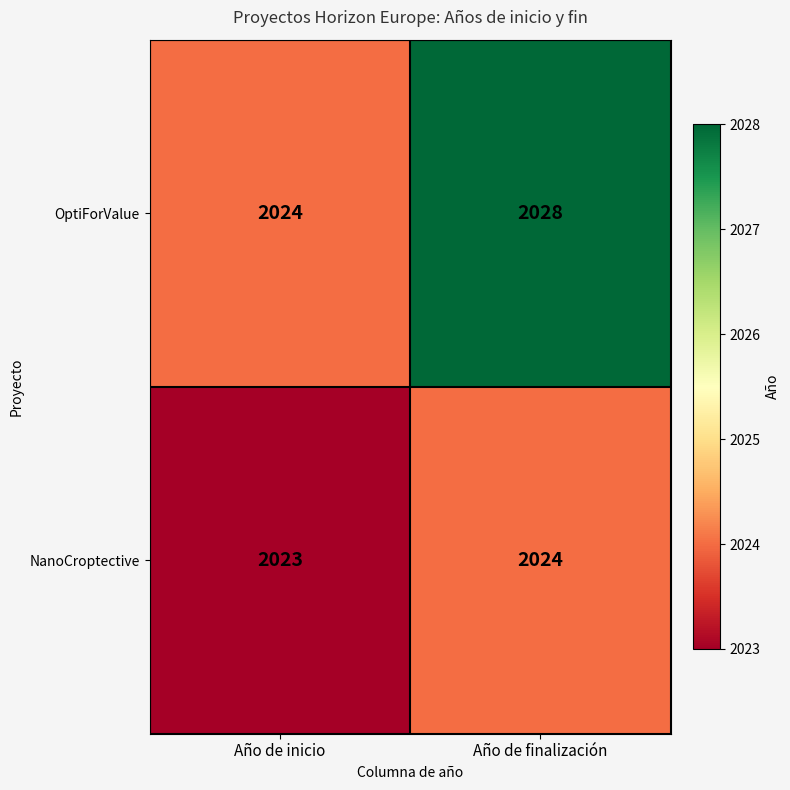

What is the sum of all NanoCroptective values?

4047